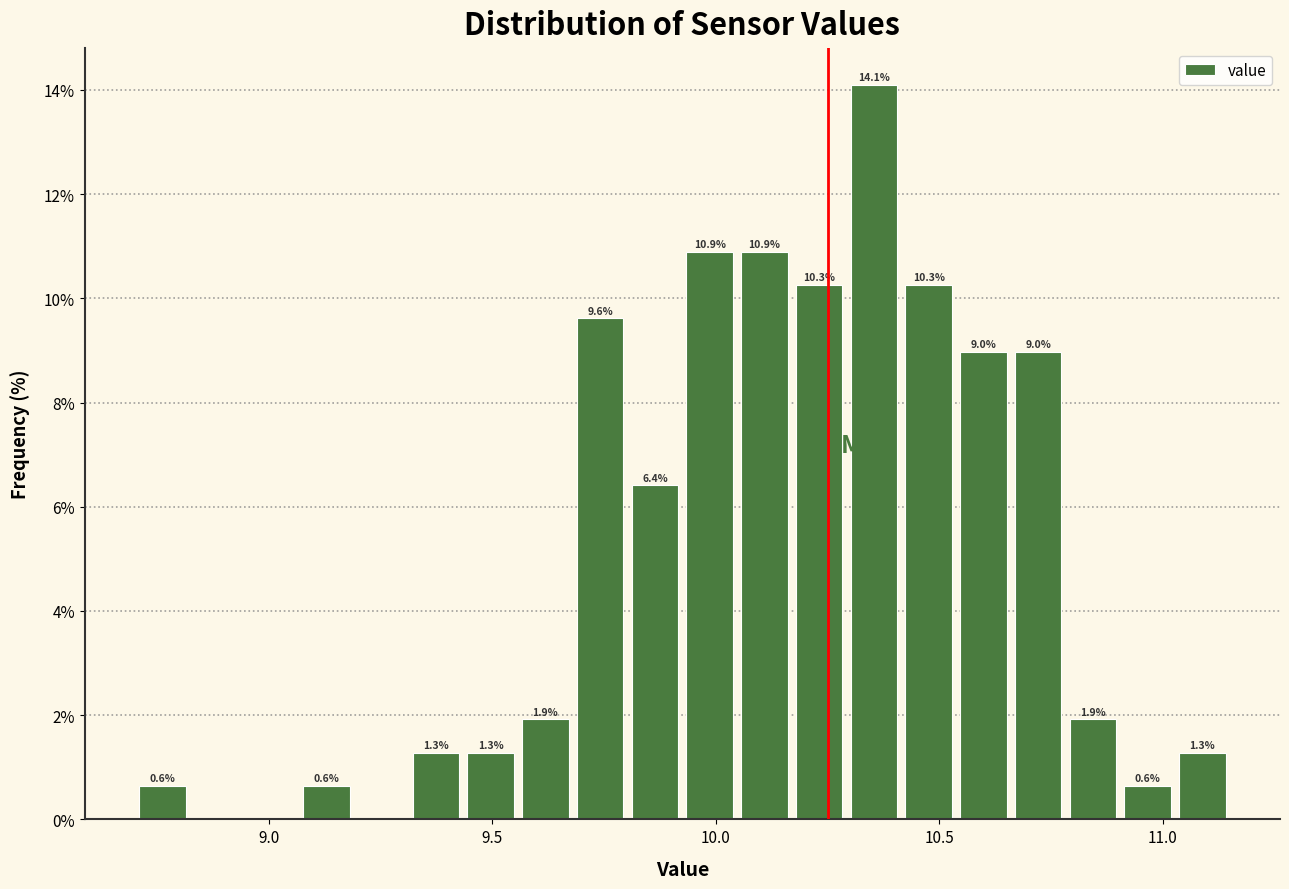

Around what value on the x-axis is the tallest bar? Give the approximate position of its centre, as read against the axis.

10.35